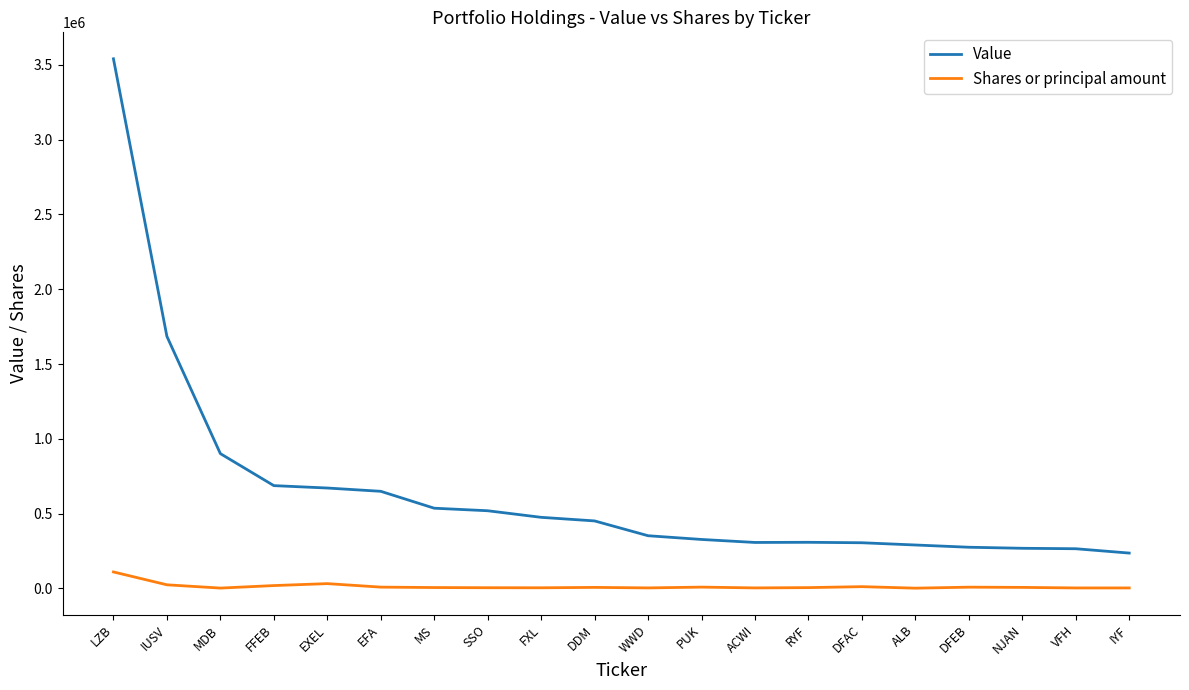

Which label corresponds to the largest value in the chart?

LZB